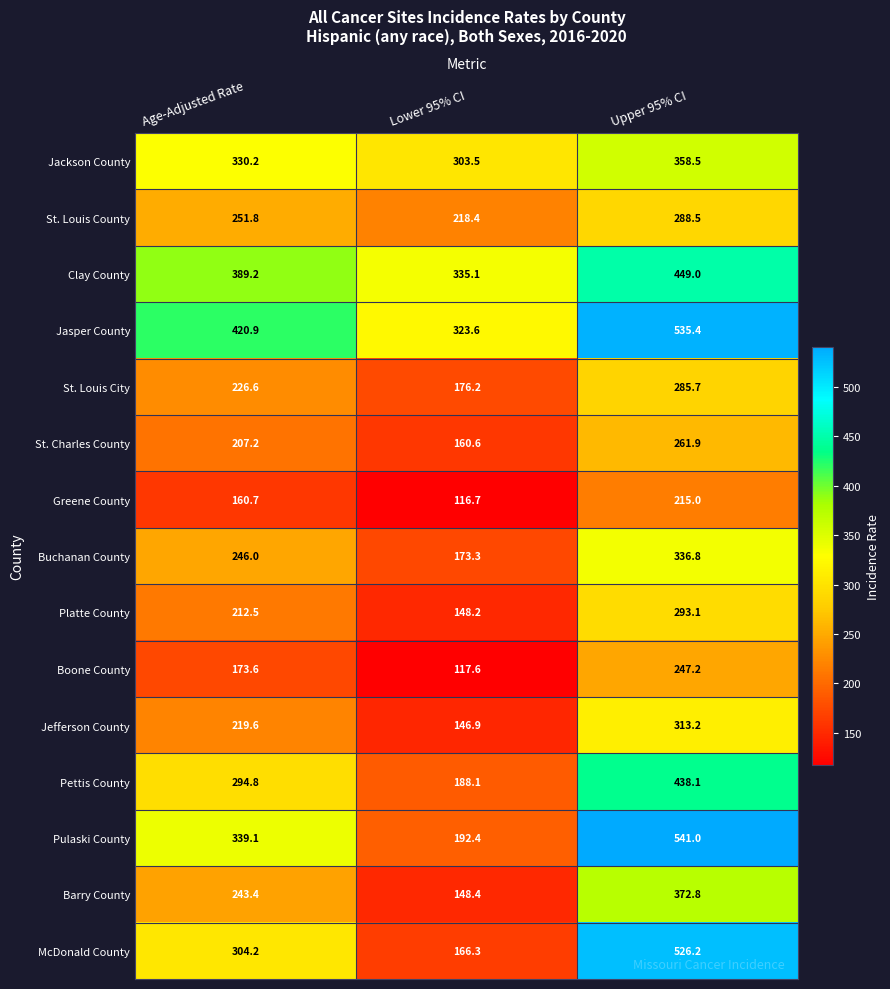

What is the total value across all series at Upper 95% CI?

5462.4